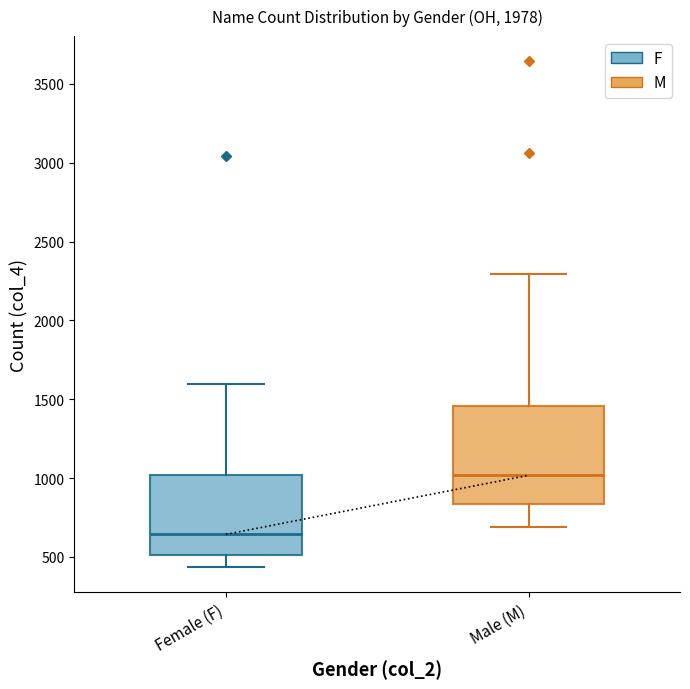

Reading left to right, transcribe this box plot: for each box, give where its median line is, the range the box spans, and where its two whiskers end, as read against the y-axis. The values are not printed on the chart, so give them approximately, as read against the axis.

Female (F): median 650, box 500 to 1000, whiskers 450 to 1600
Male (M): median 1000, box 850 to 1450, whiskers 700 to 2300